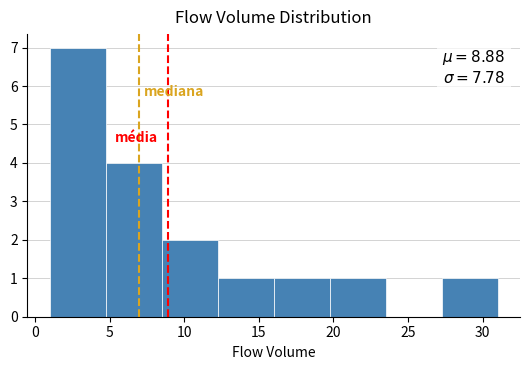

Which range on the x-axis has the tallest bar?

1.00 to 4.75